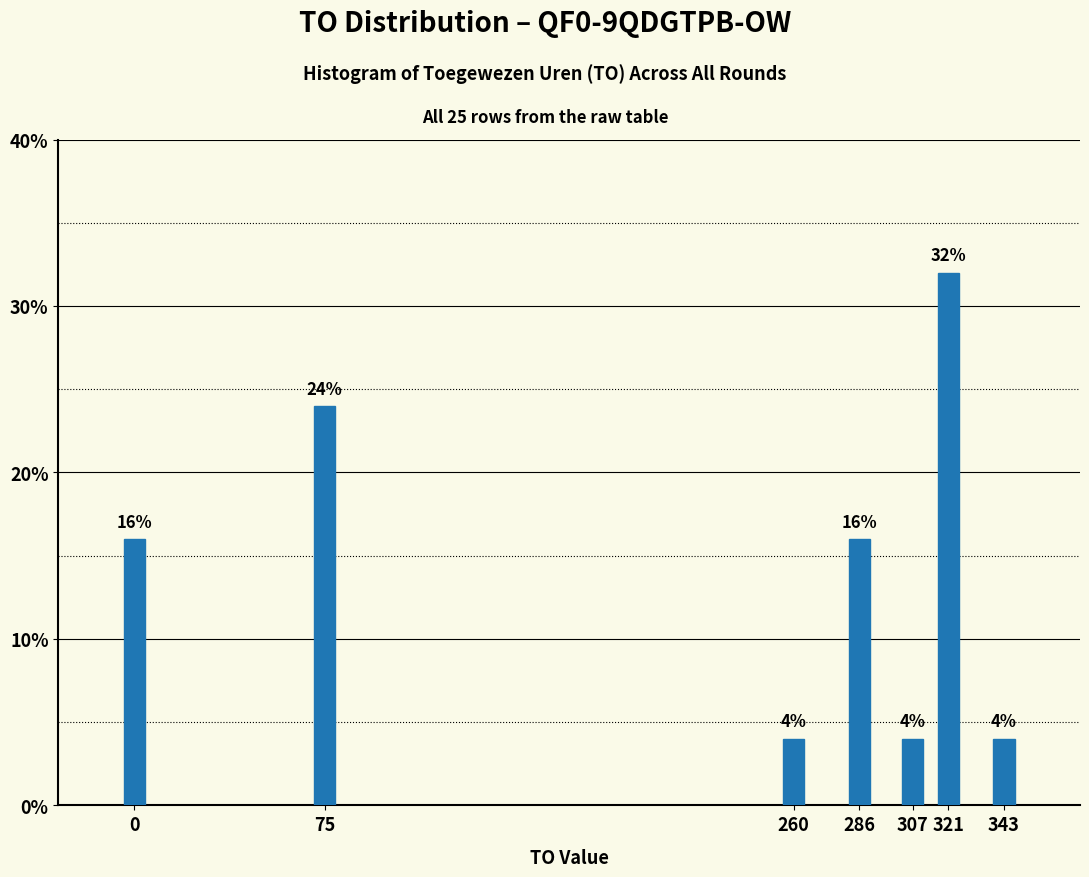

Reading right to left, list all the values displayed in this chart.

343=4	321=32	307=4	286=16	260=4	75=24	0=16